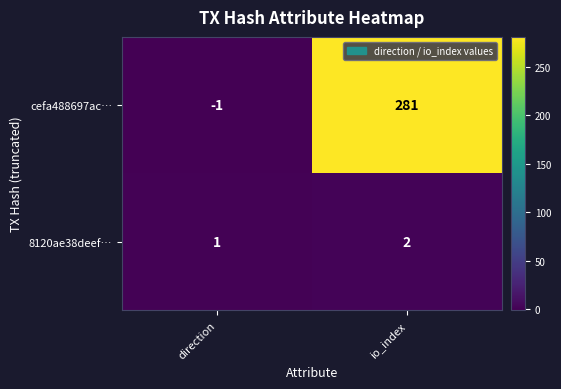

At io_index, list the series in order from smallest to largest.

8120ae38deef…, cefa488697ac…